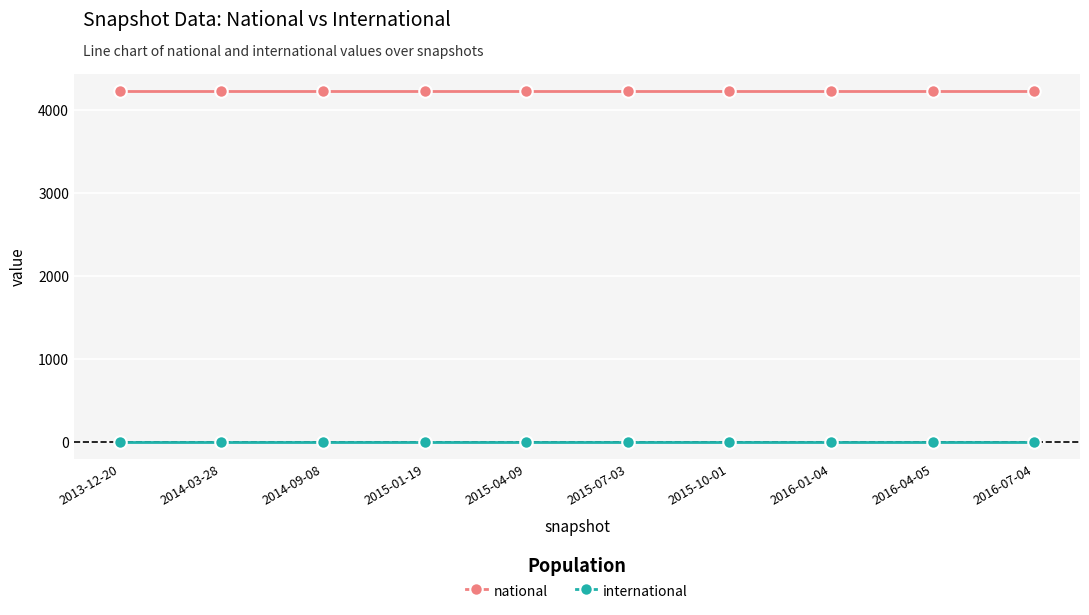

Rank the series at 2015-01-19 from lowest to highest value.

international, national